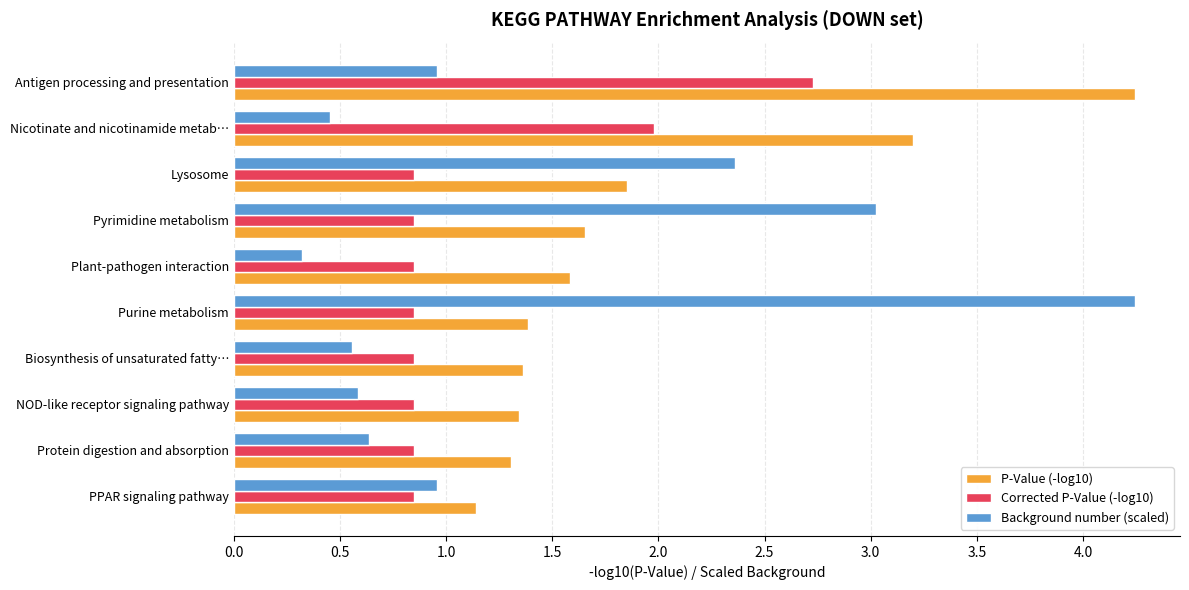

What is the sum of all Corrected P-Value (-log10) values?

11.5